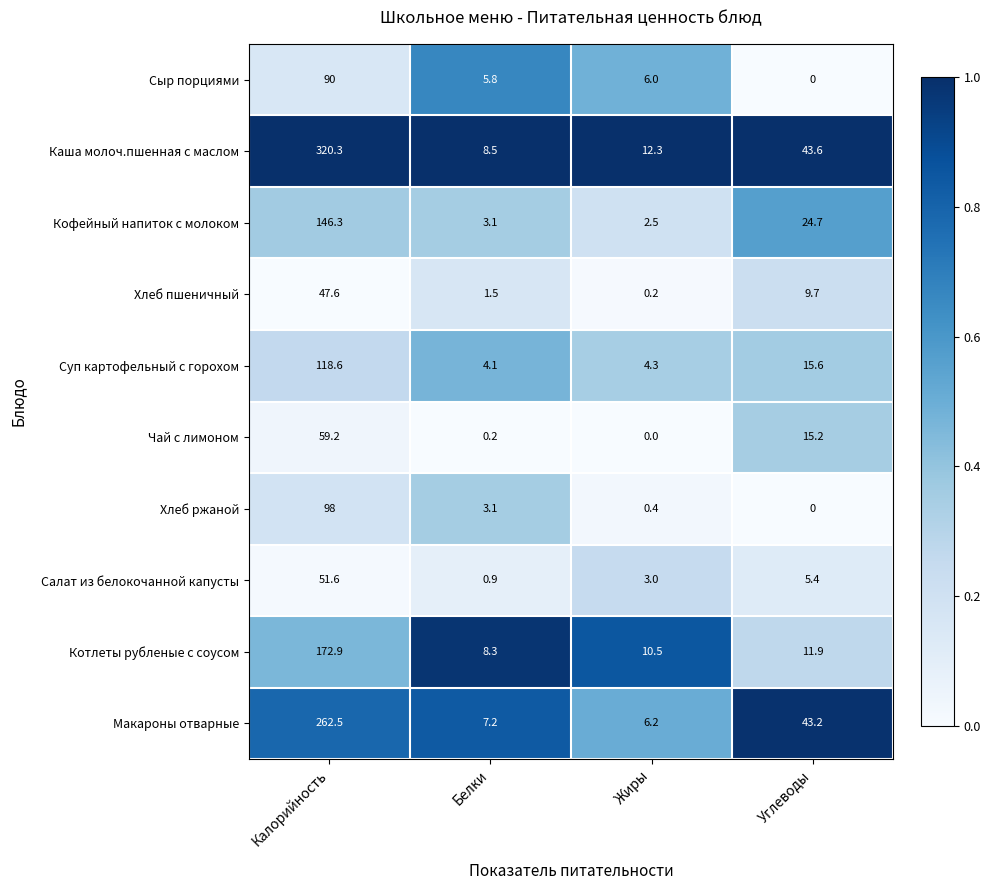

What is the maximum value for Салат из белокочанной капусты?

51.6